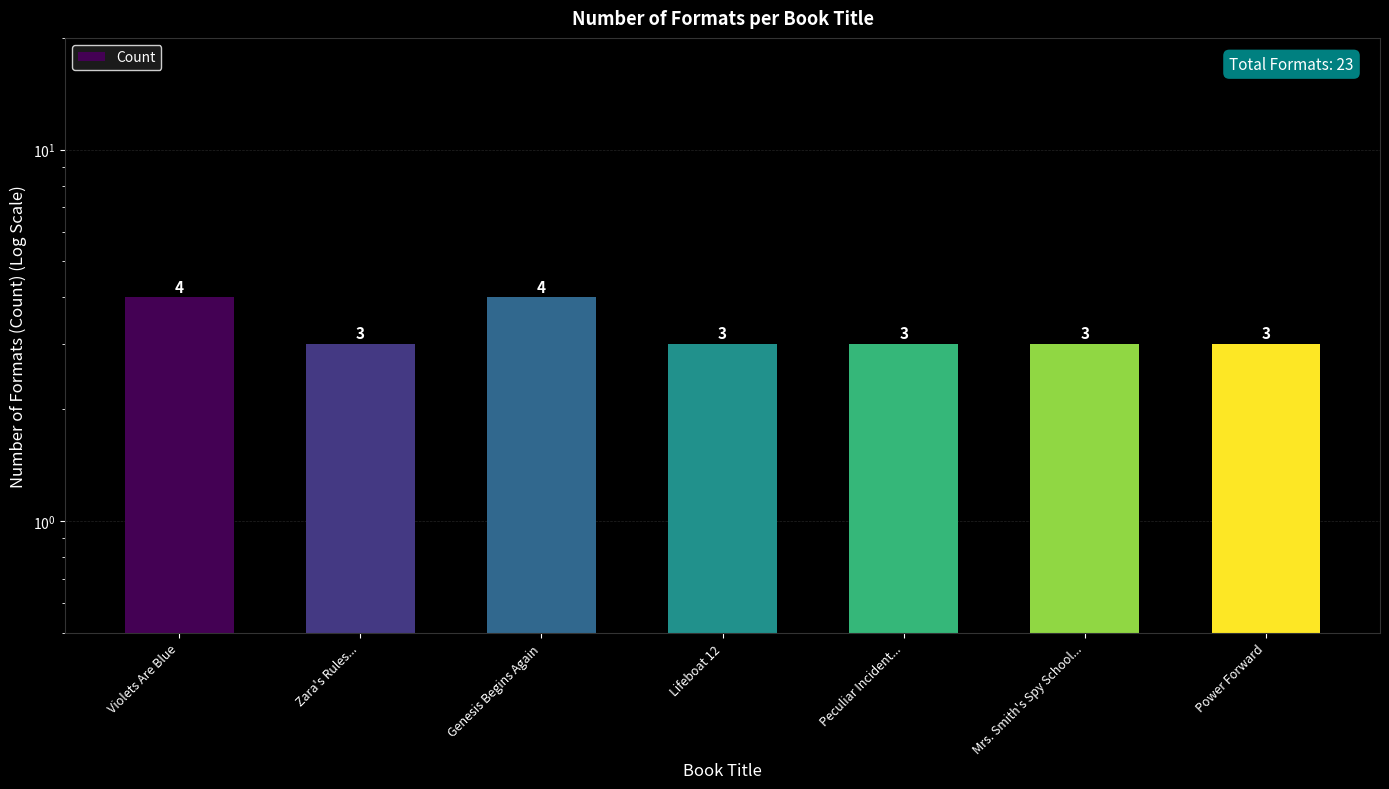

Which category has the lowest value across all series?

Zara's Rules...